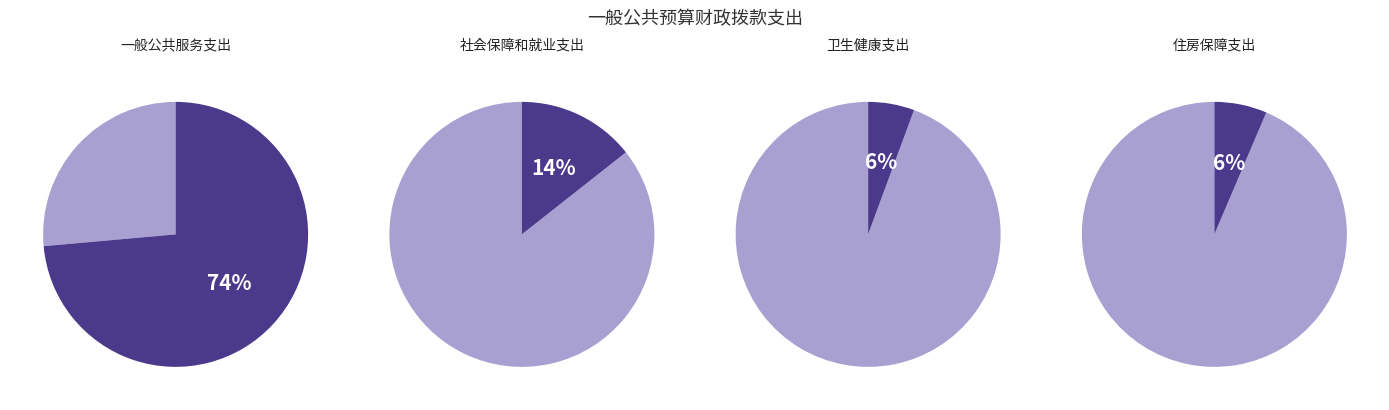

To the nearest percent, what portion does 卫生健康支出 represent?

6%